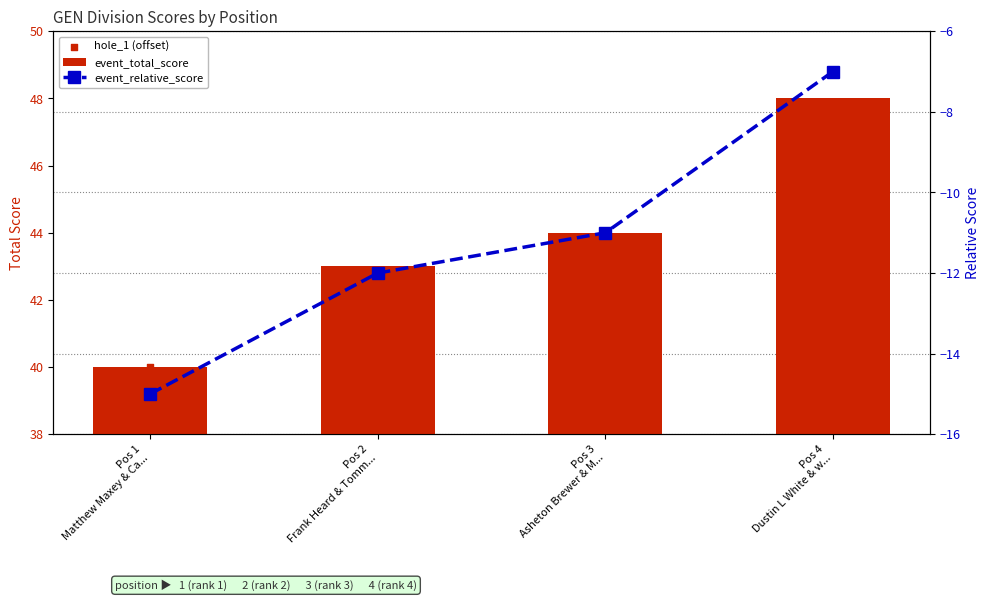

Is the value of event_relative_score at Pos 2
Frank Heard & Tomm... greater than the value of event_total_score at Pos 4
Dustin L White & w...?

No